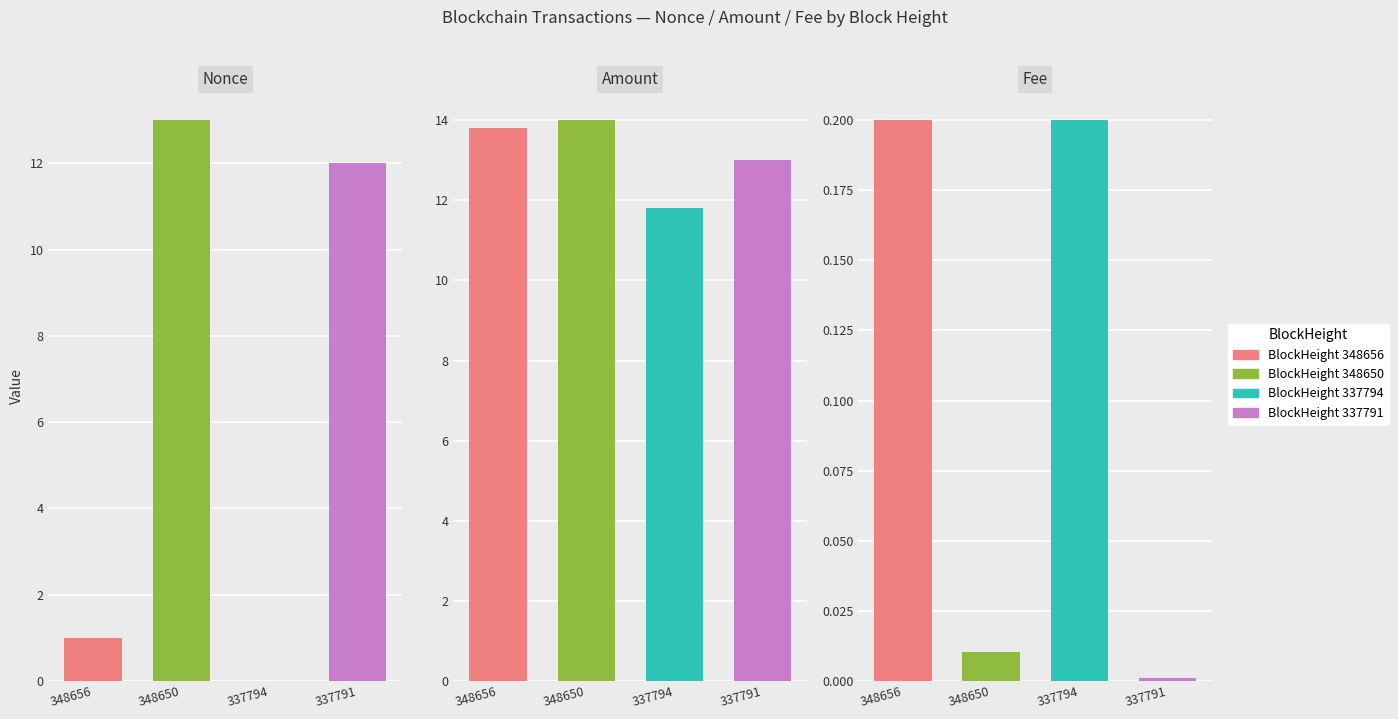

Where does the Amount series first go above 13?

348656